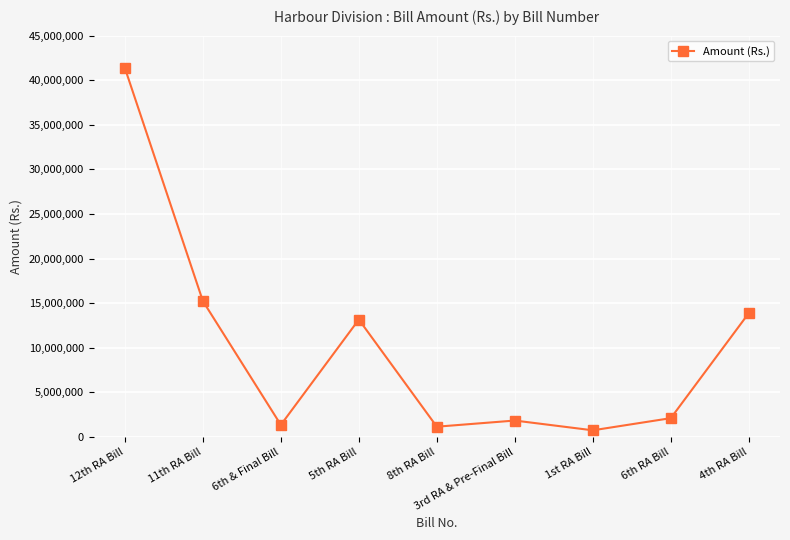

Which label corresponds to the smallest value in the chart?

1st RA Bill